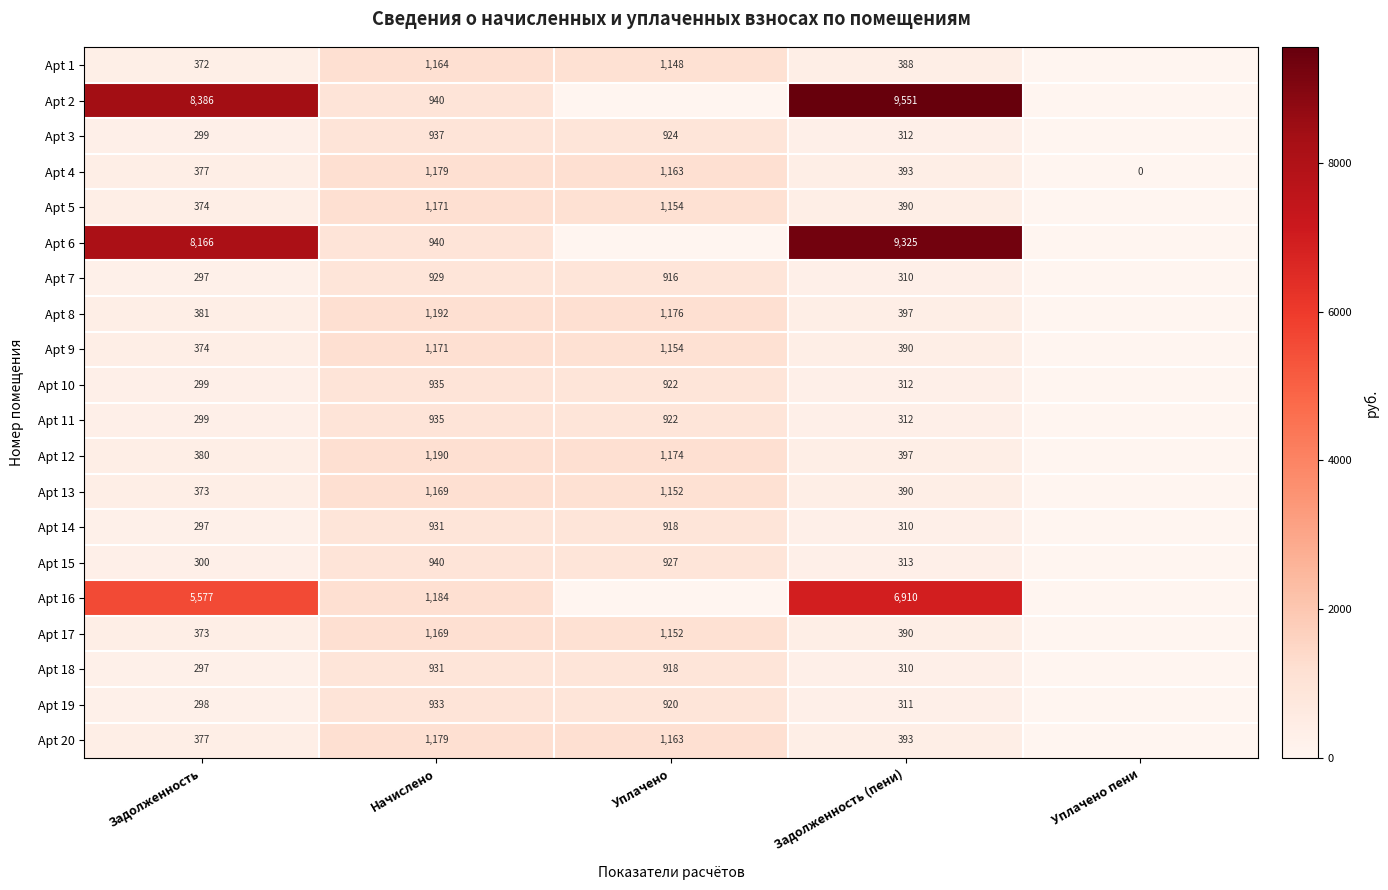

What is the difference between the highest and lowest values at Уплачено?

1175.8